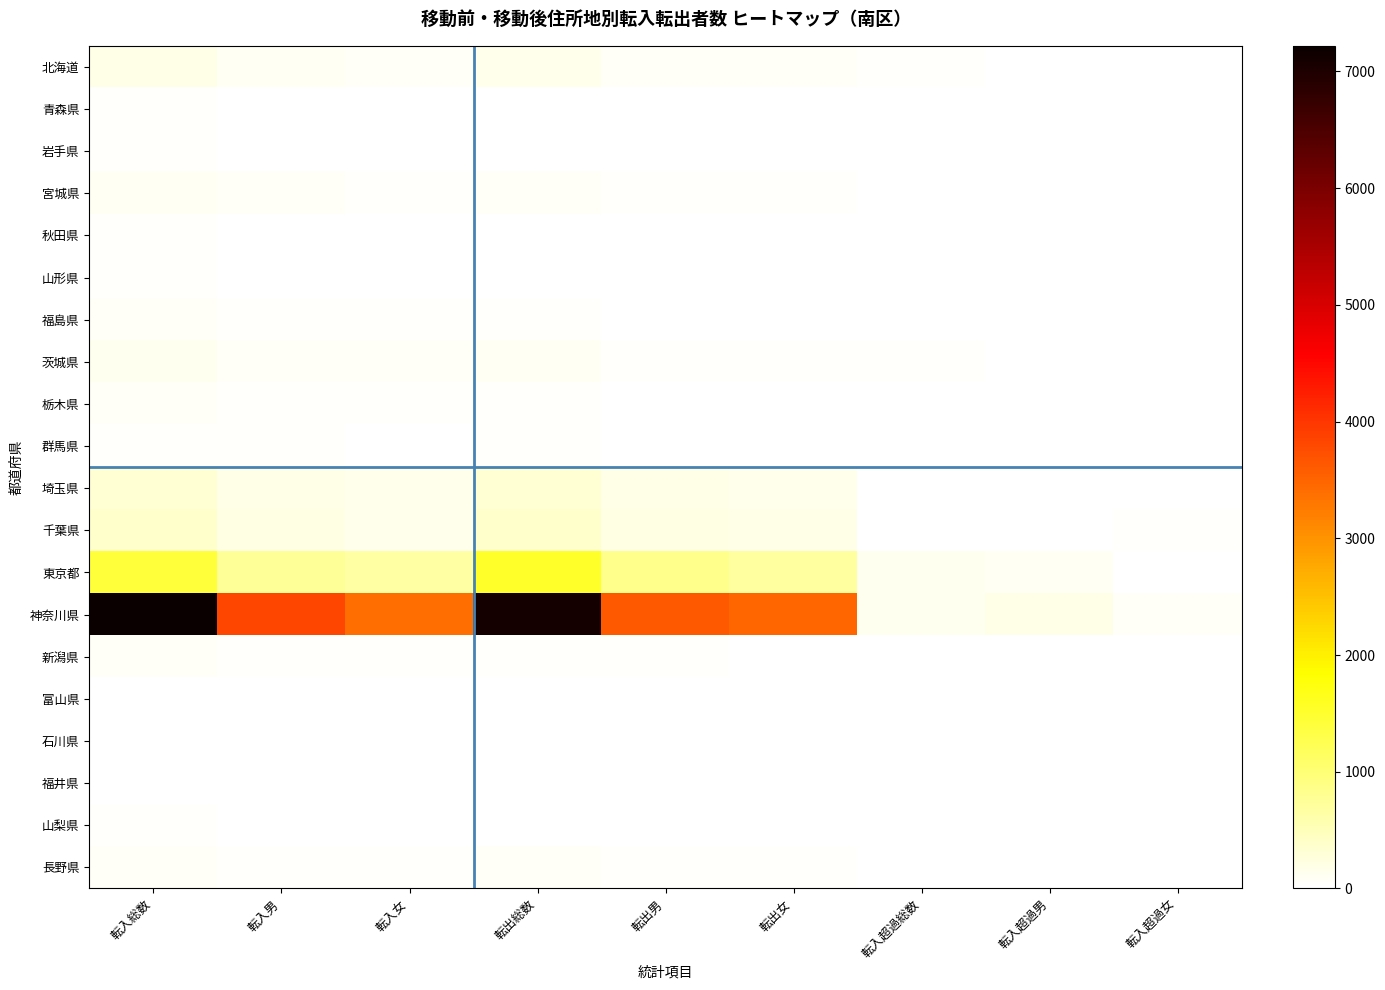

At which category is the sum across all series the highest?

転入総数